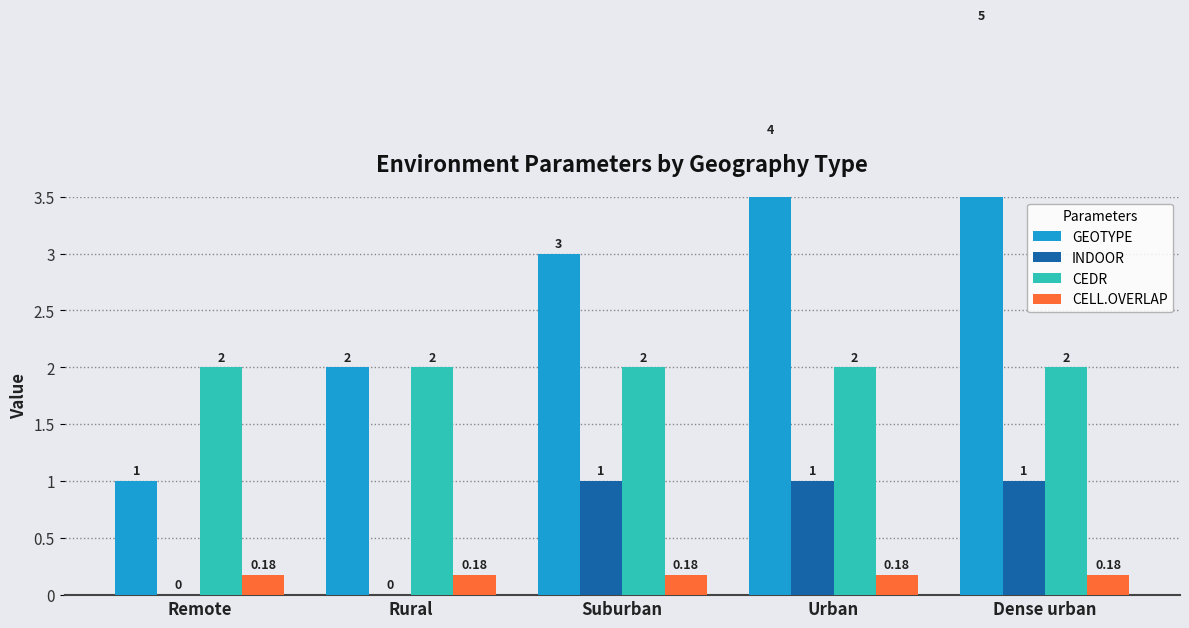

The CEDR series shows 0.8 at Urban. True or false?

False